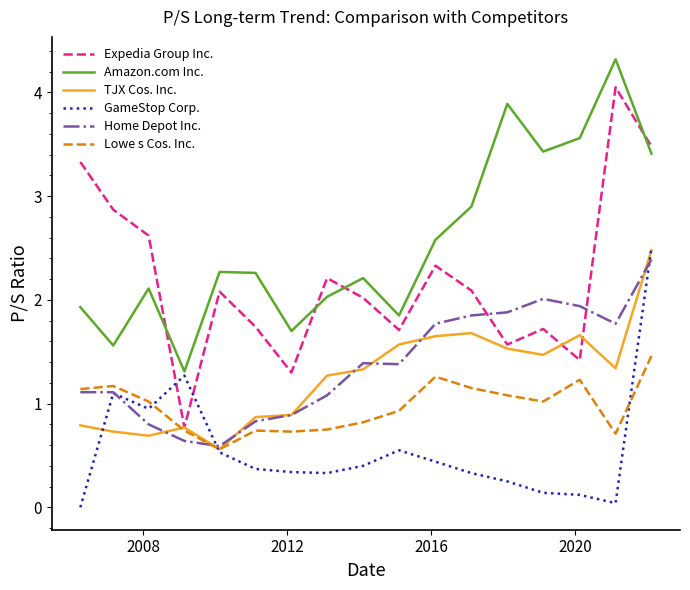

Which series has the largest range (max minus min)?

Expedia Group Inc.